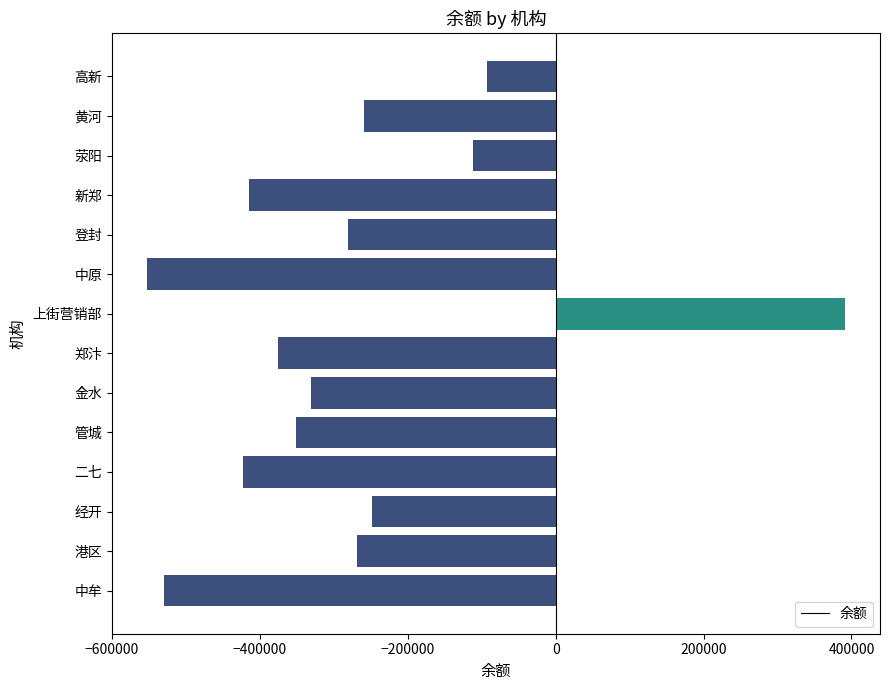

What is the difference between the maximum and second lowest values?

920712.9